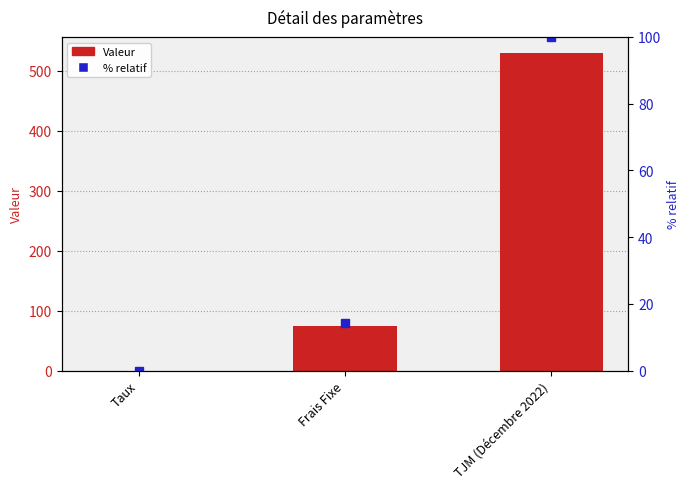

Rank the categories by Valeur value from highest to lowest.

TJM (Décembre 2022), Frais Fixe, Taux